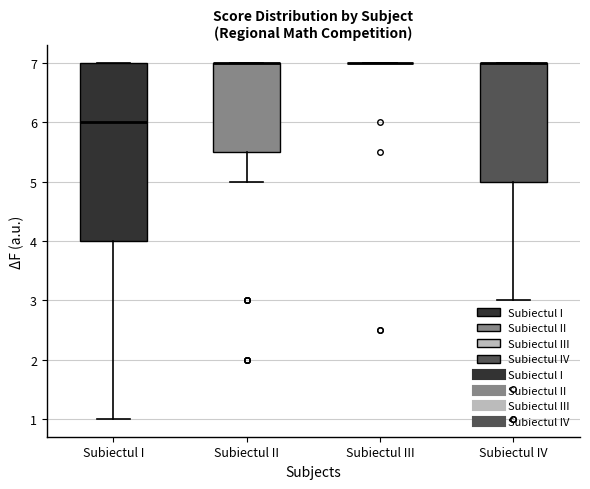

Reading left to right, read every box against the y-axis: the position of its median line, the range the box covers, and the ends of its whiskers. The values are not printed on the chart, so give them approximately, as read against the axis.

Subiectul I: median 6.0, box 4.0 to 7.0, whiskers 1.0 to 7.0
Subiectul II: median 7.0 (drawn on the box's upper edge), box 5.5 to 7.0, whiskers 5.0 to 7.0
Subiectul III: box collapsed to a line at 7.0, whiskers 7.0 to 7.0
Subiectul IV: median 7.0 (drawn on the box's upper edge), box 5.0 to 7.0, whiskers 3.0 to 7.0